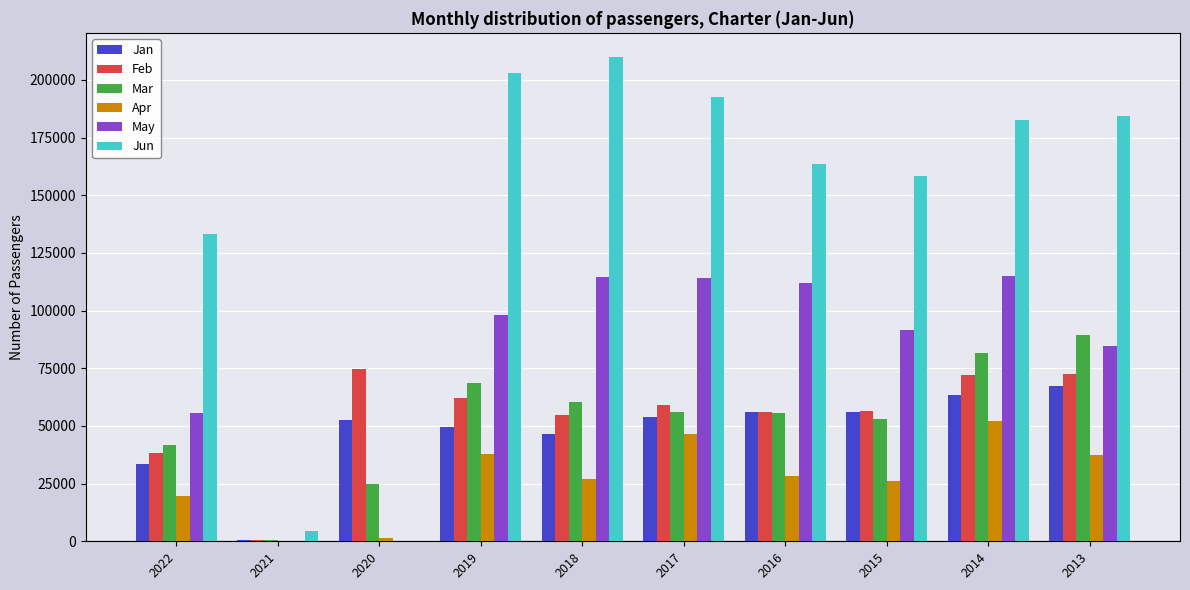

Between 2020 and 2017, which series saw the biggest shift?

Jun